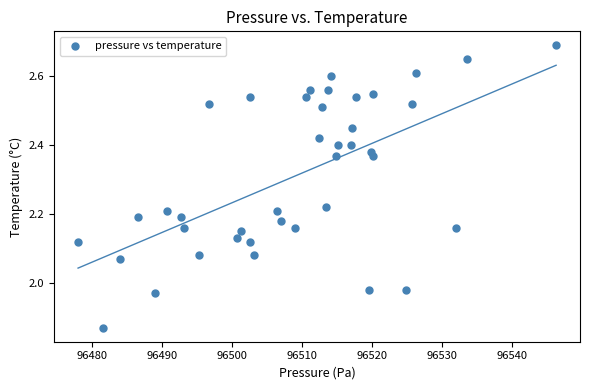

What is the range of X values (max minus min)?

68.3